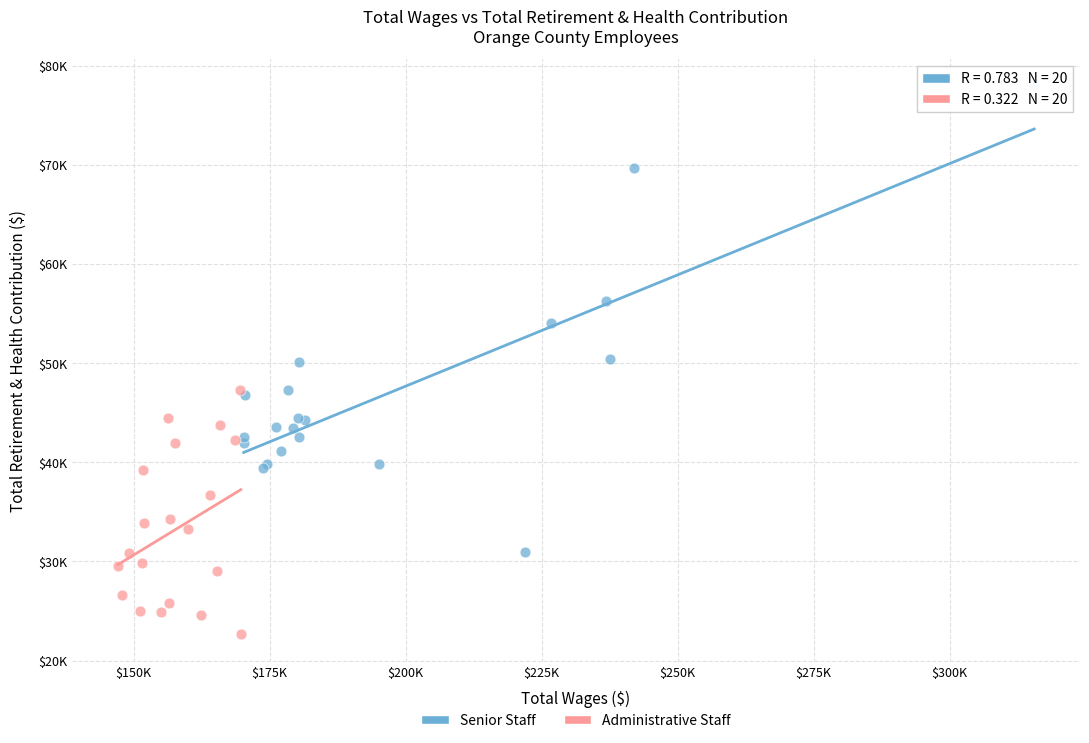

What are all the series names shown in the legend?

Senior Staff, Administrative Staff